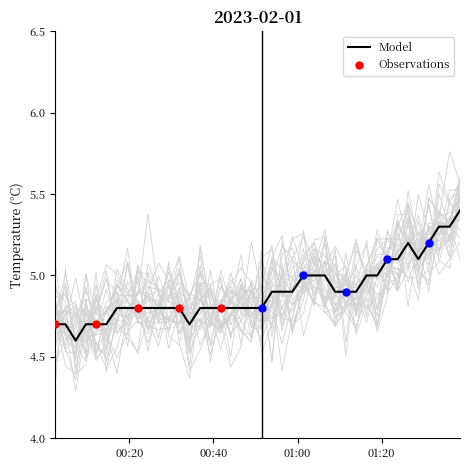

What is the highest value of the Model series?

5.4